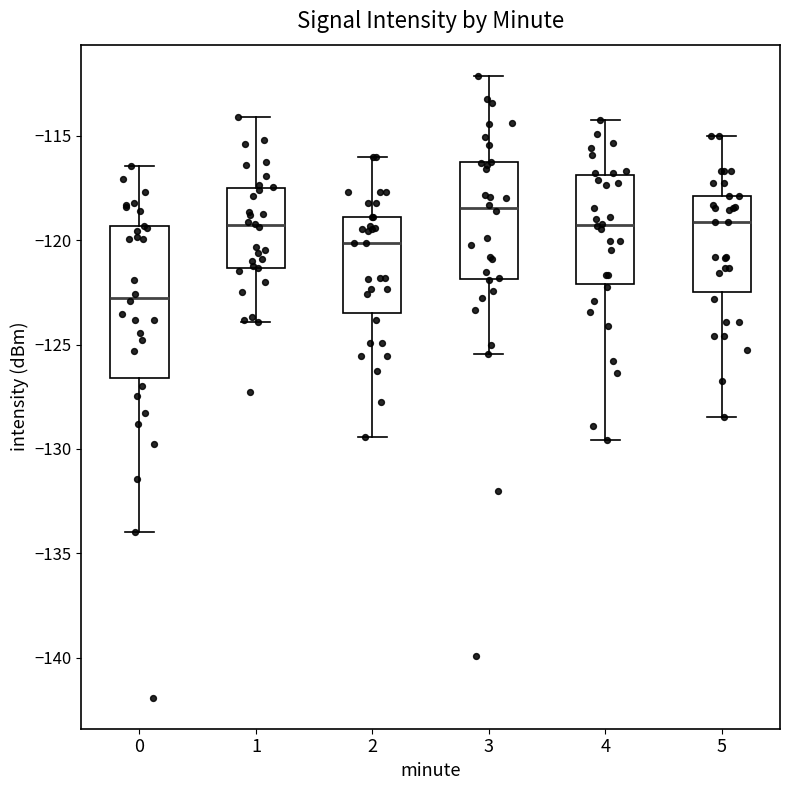

Where does the median line of the box at x = 4 sit on the y-axis? The values are not printed on the chart, so give them approximately, as read against the axis.

-119.5